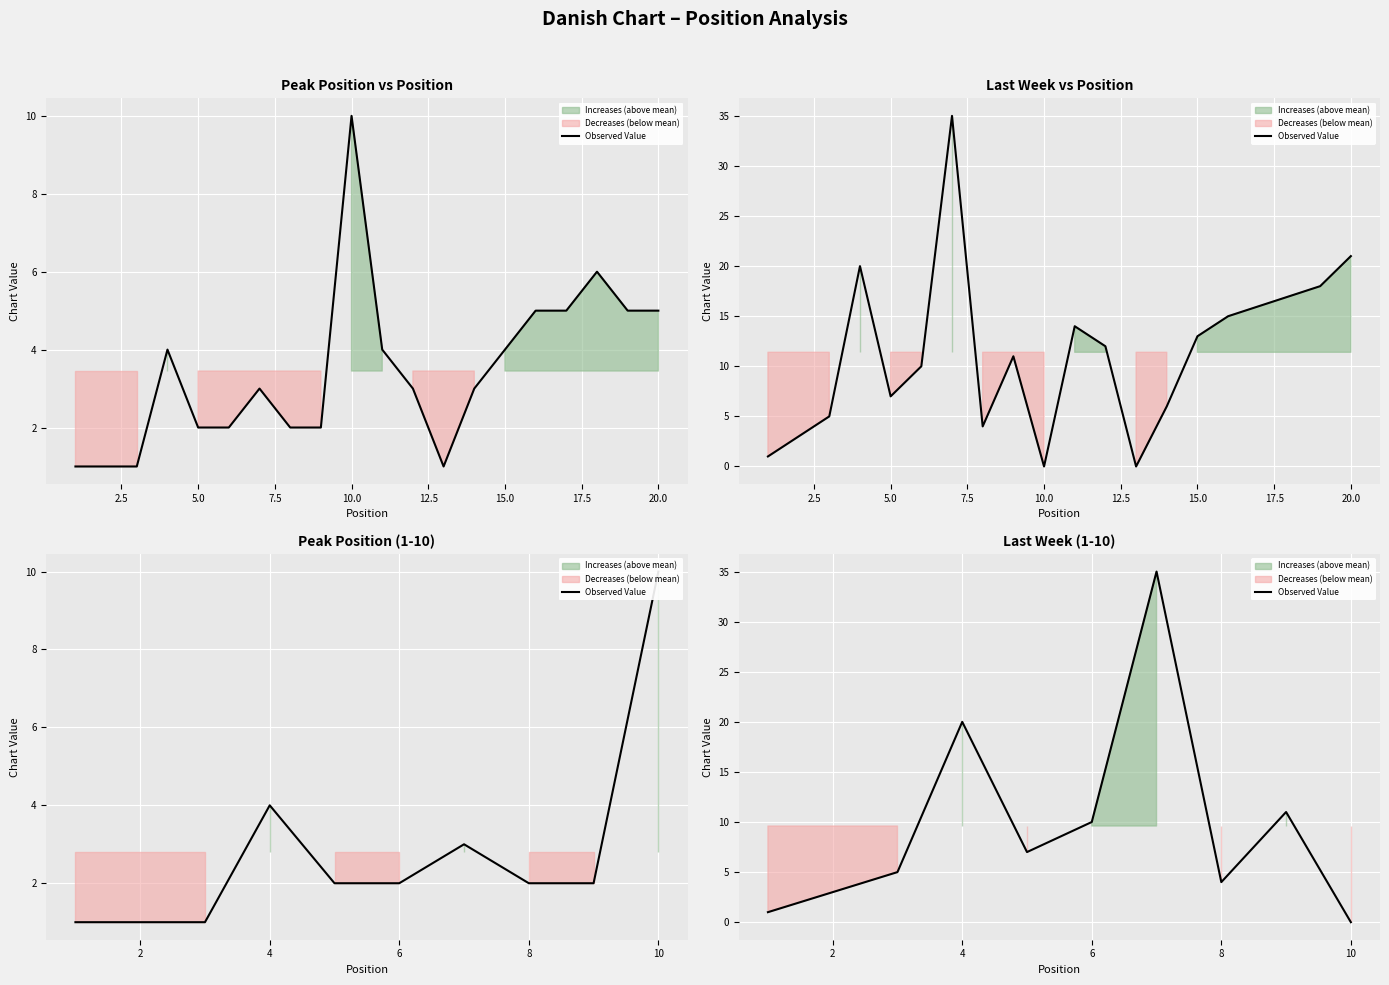

How many series are shown in this chart?

1